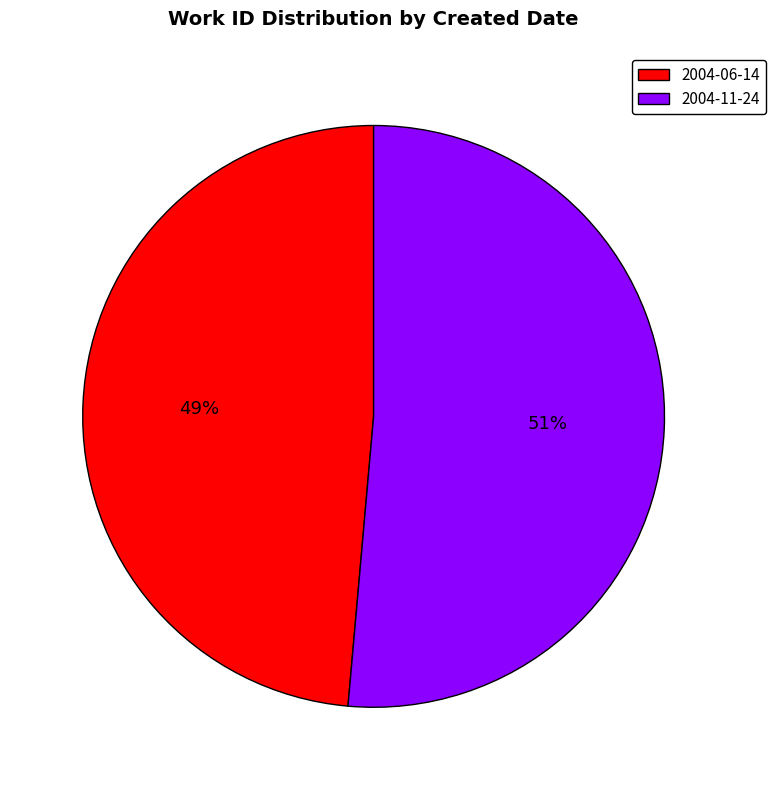

Does 2004-06-14 account for over 50% of the chart?

No